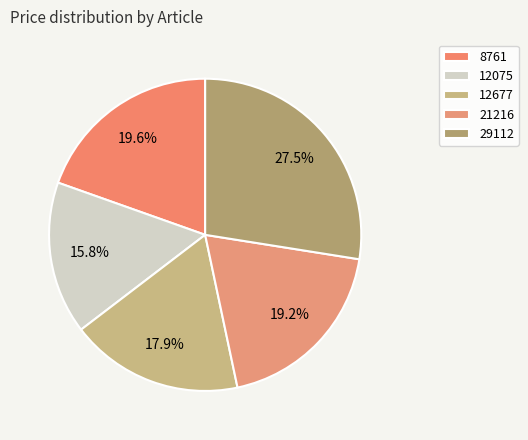

What is the change in value from 8761 to 12075?

-242